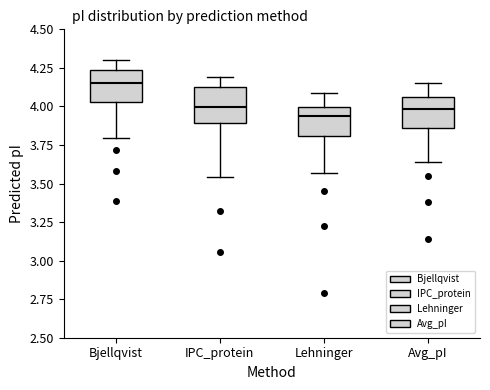

Reading left to right, transcribe this box plot: for each box, give where its median line is, the range the box spans, and where its two whiskers end, as read against the y-axis. The values are not printed on the chart, so give them approximately, as read against the axis.

Bjellqvist: median 4.15, box 4.05 to 4.25, whiskers 3.80 to 4.30
IPC_protein: median 4.00, box 3.90 to 4.15, whiskers 3.55 to 4.20
Lehninger: median 3.95, box 3.80 to 4.00, whiskers 3.55 to 4.10
Avg_pI: median 4.00, box 3.85 to 4.05, whiskers 3.65 to 4.15